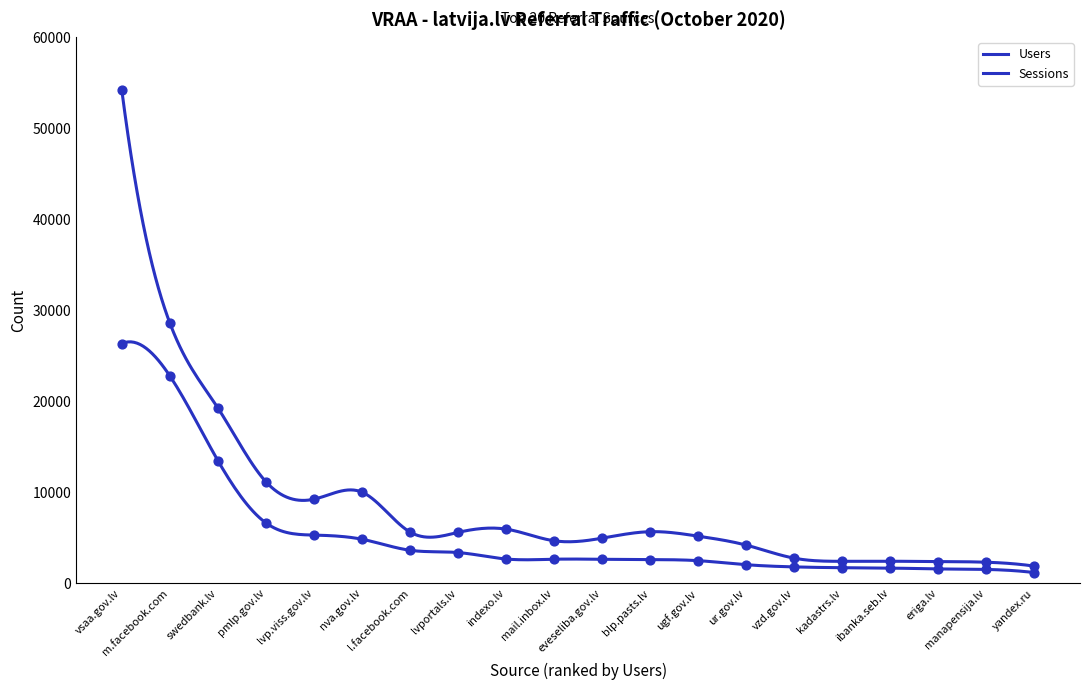

Which series has the widest spread of Y values?

Sessions